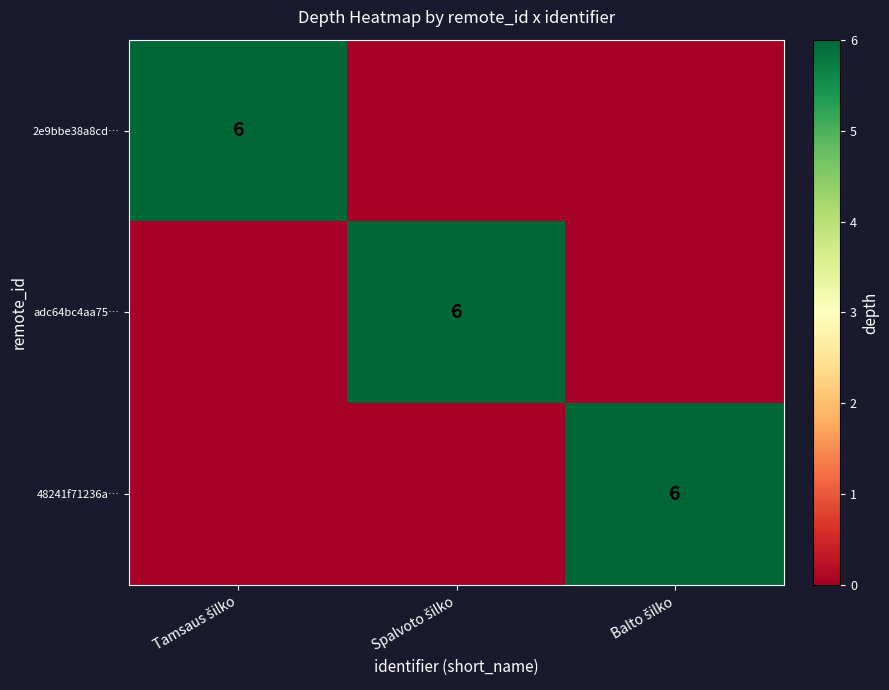

What is the total value across all series at Spalvoto šilko?

6